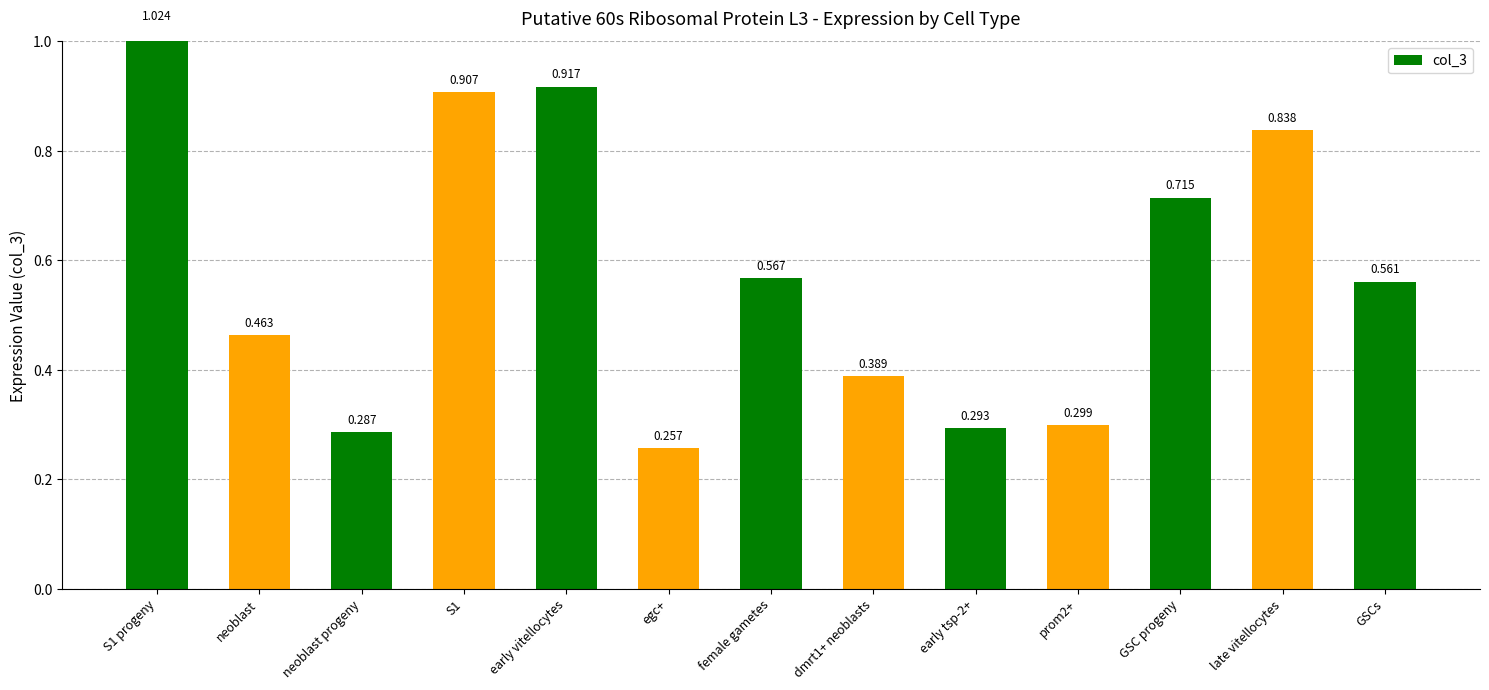

At which label is the value closest to 0?

egc+